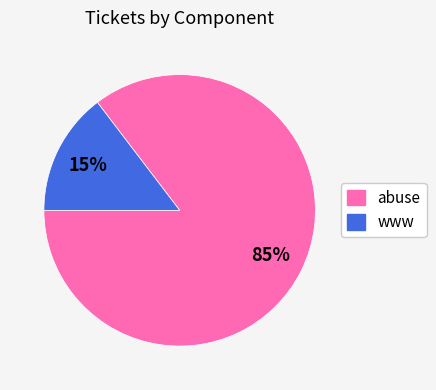

True or false: www accounts for 15% of the total.

True